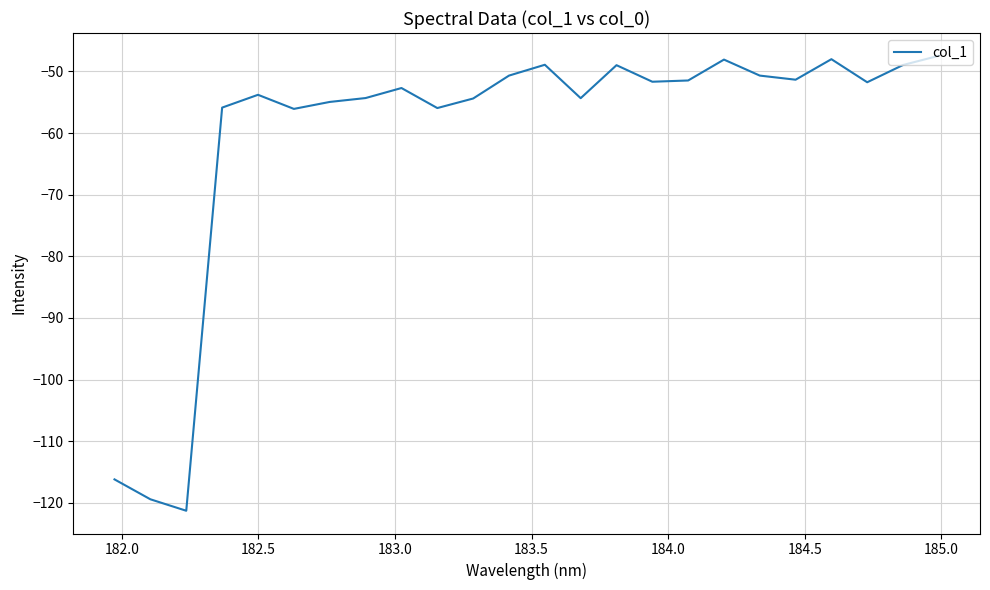

Does the chart have visible grid lines?

Yes